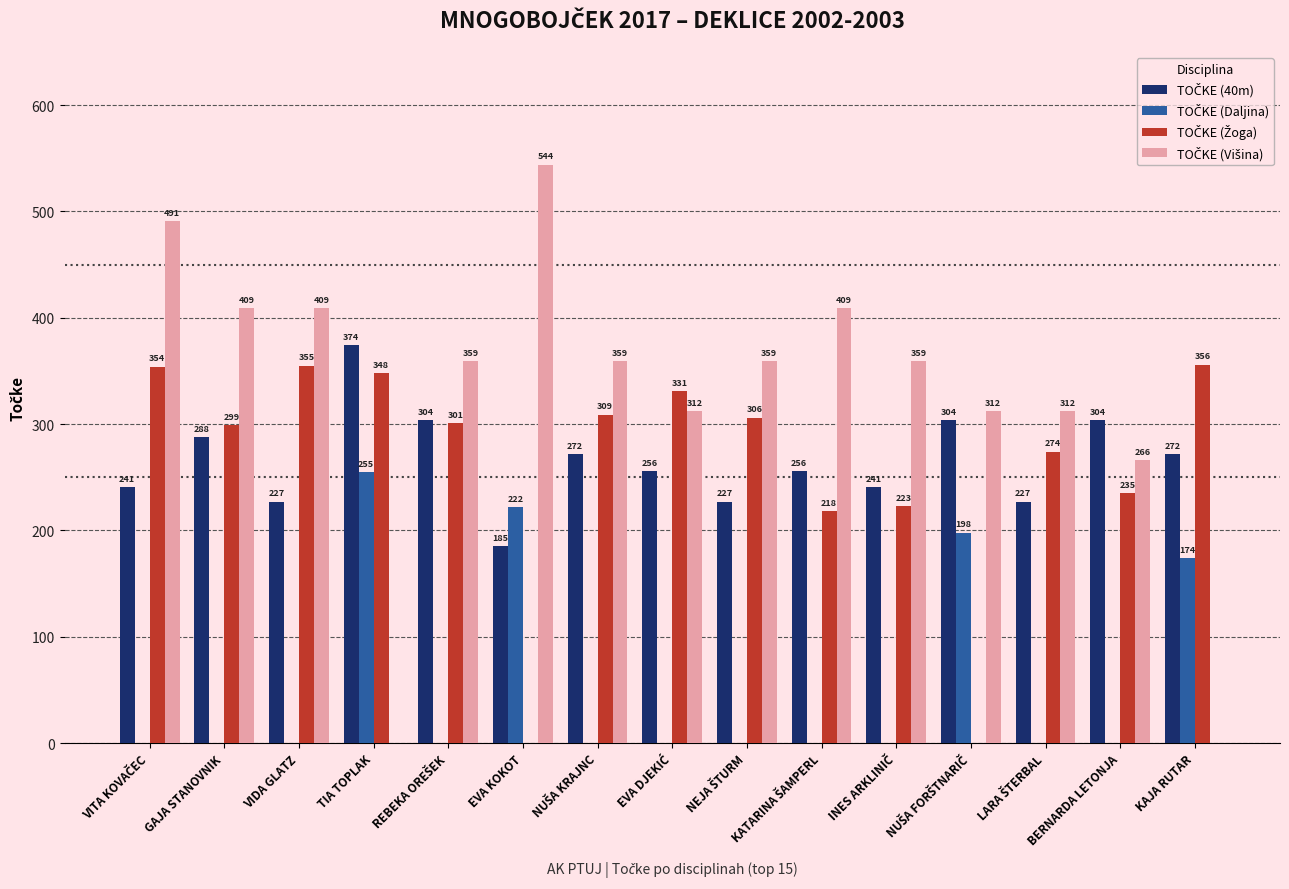

What is the total value across all series at EVA KOKOT?

951